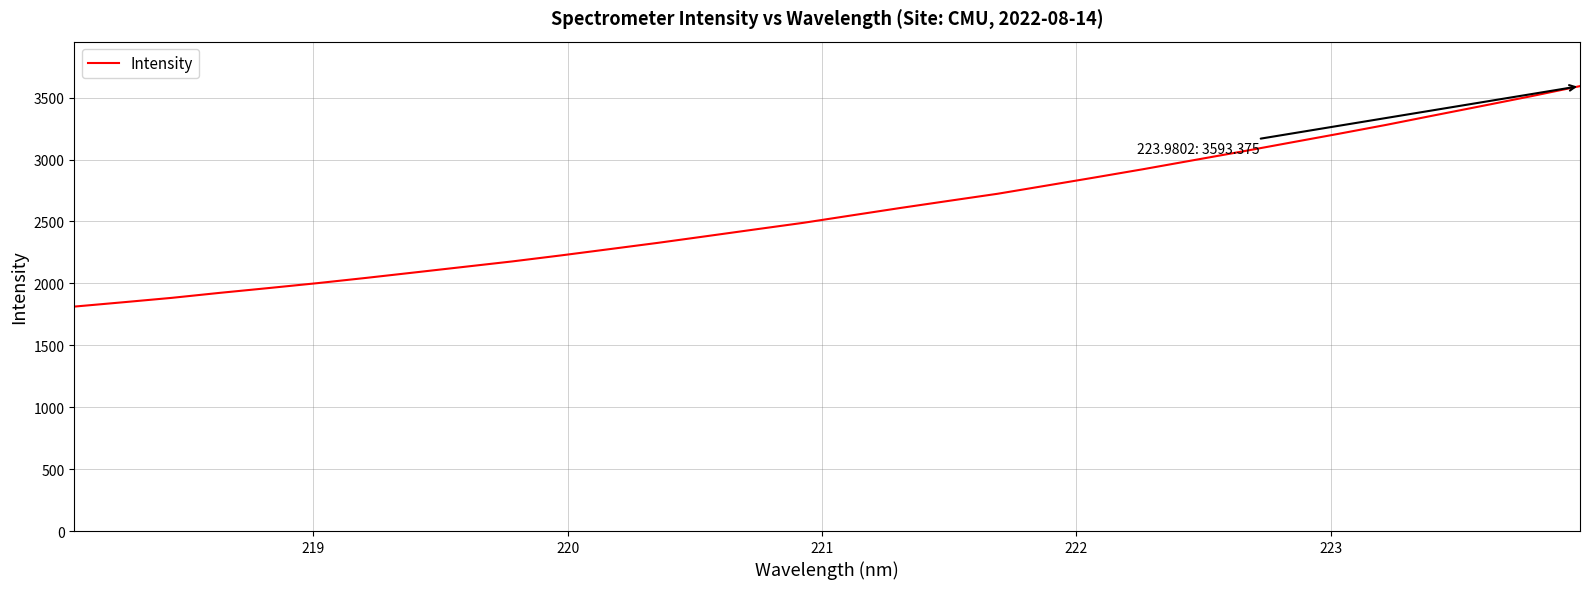

What is the maximum value shown in the chart?

3593.4